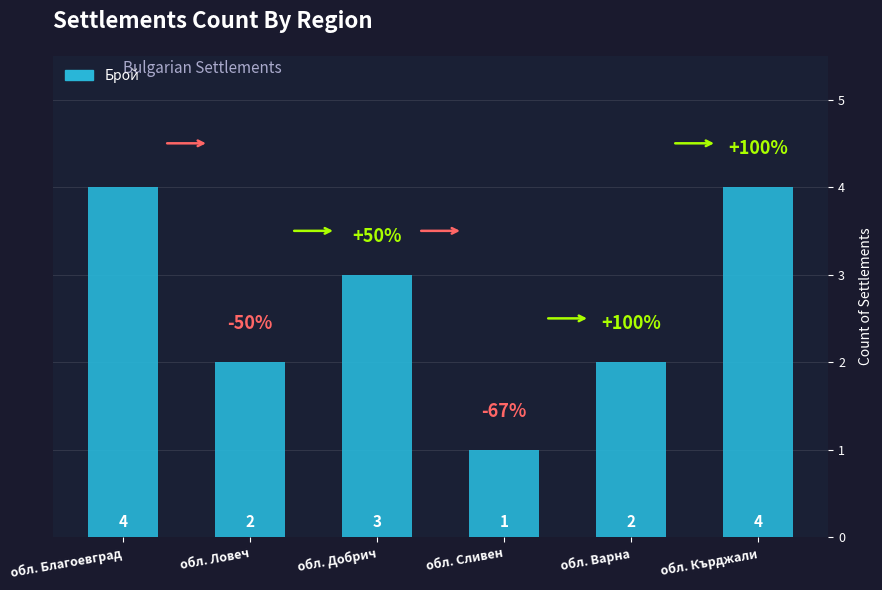

What is the value of the 5th bar from the left?

2